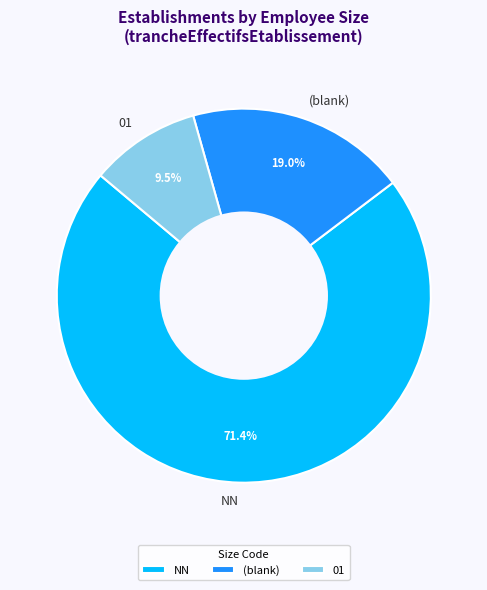

What portion of the pie excludes 01?

90.5%